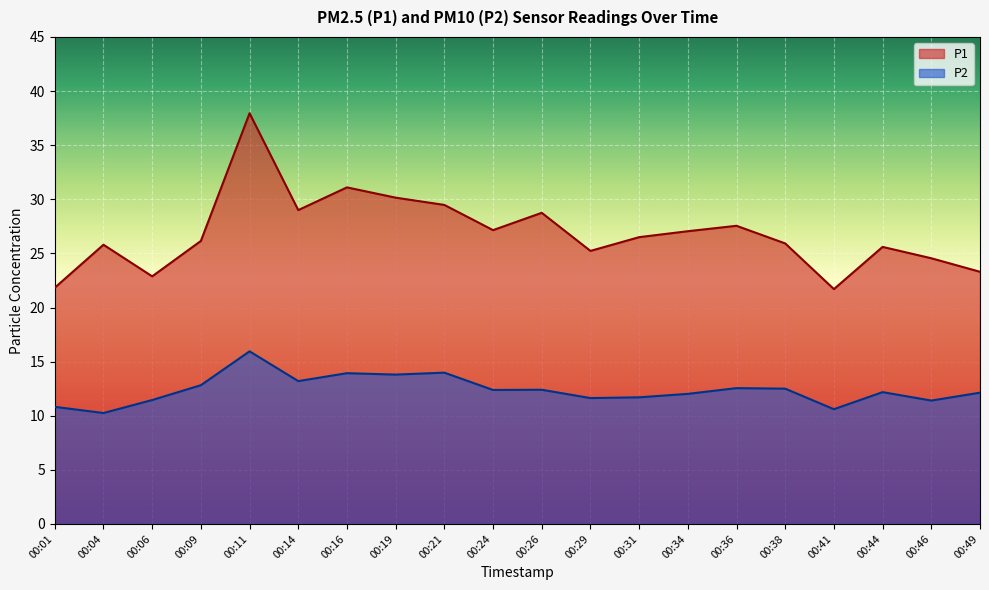

Where is P1 nearest to the value 29?

00:14